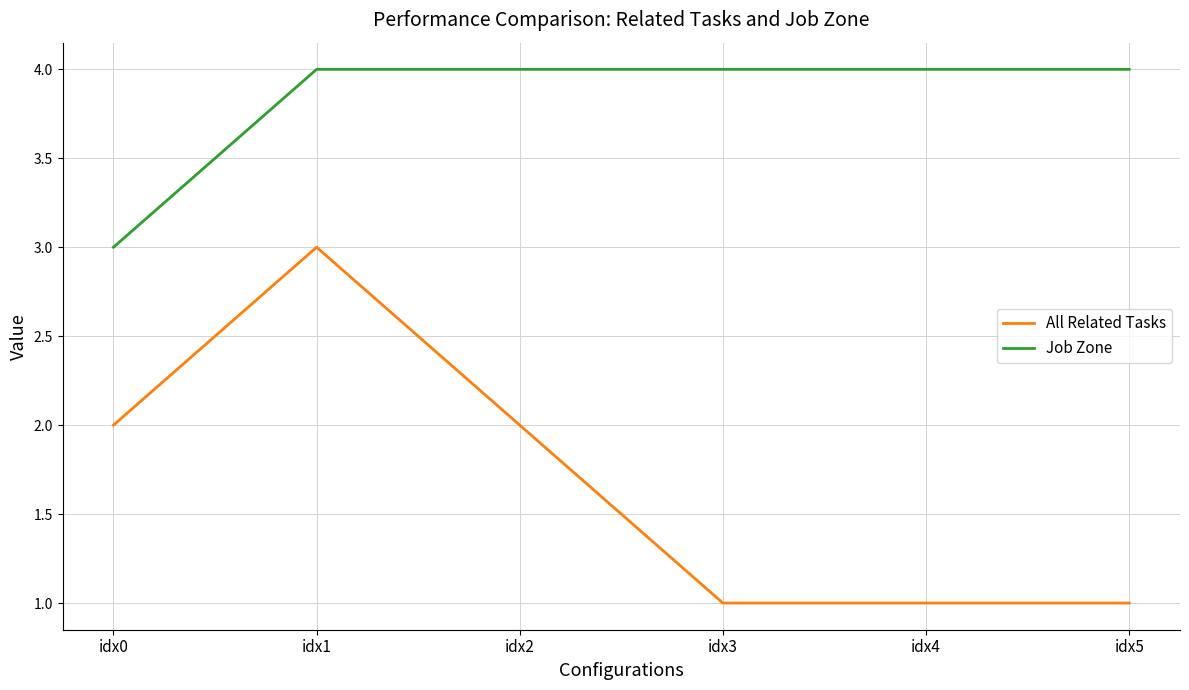

How many Job Zone values are between 4 and 5?

5